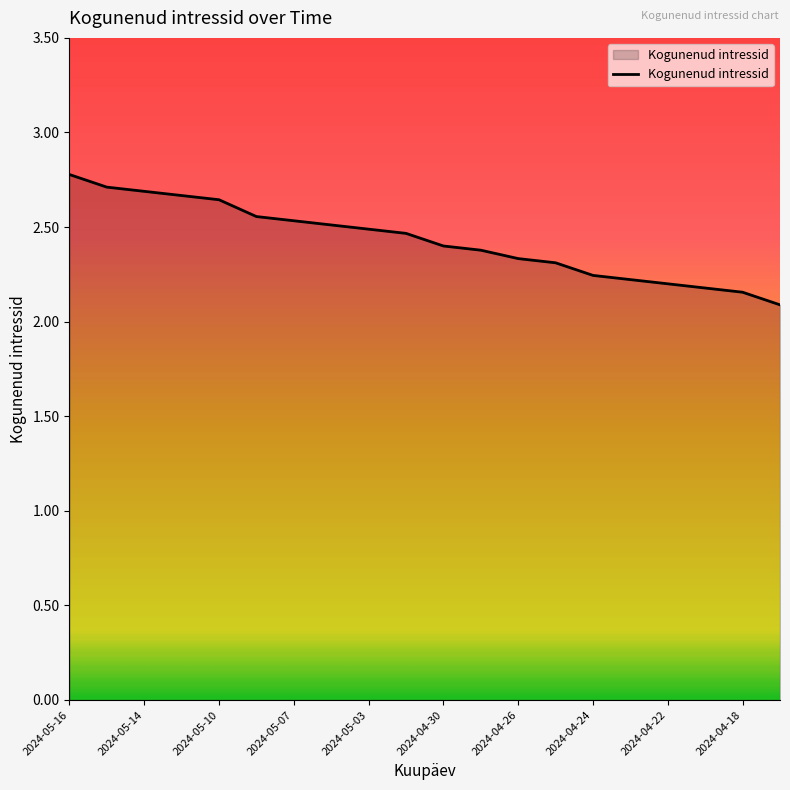

What is the smallest value displayed?

2.1